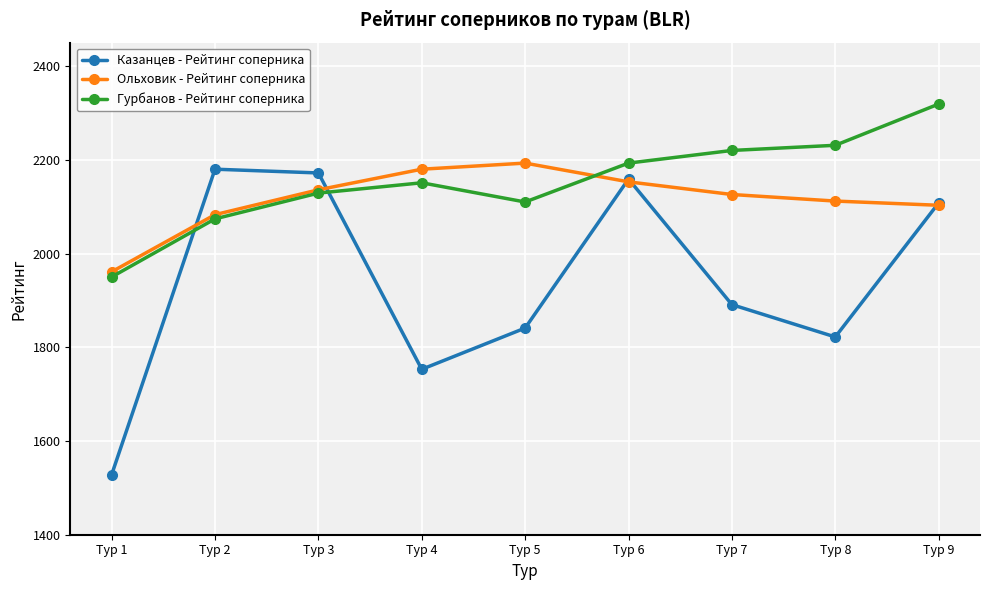

How many data points in Ольховик - Рейтинг соперника are less than 2126?

4